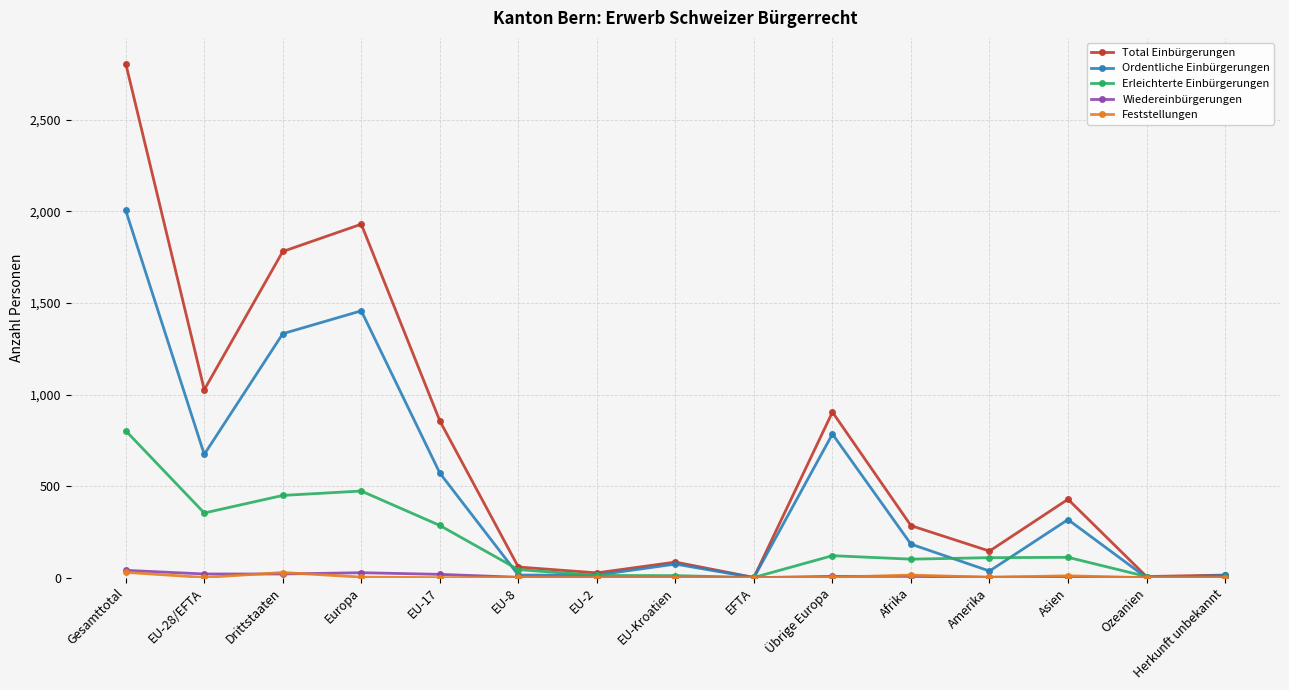

What is the label of the 4th point from the right?

Amerika